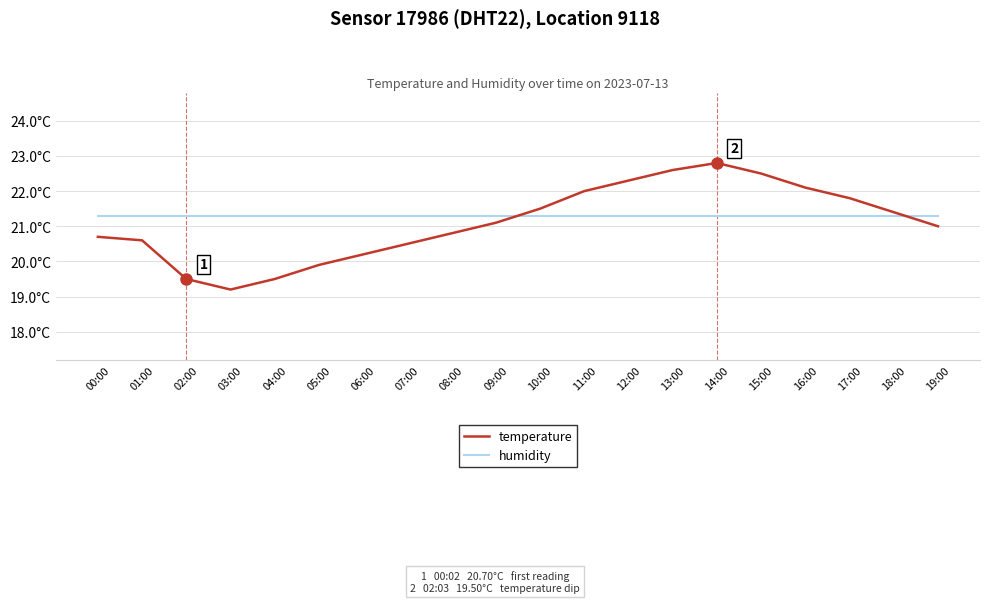

What is the minimum value shown in the chart?

19.2